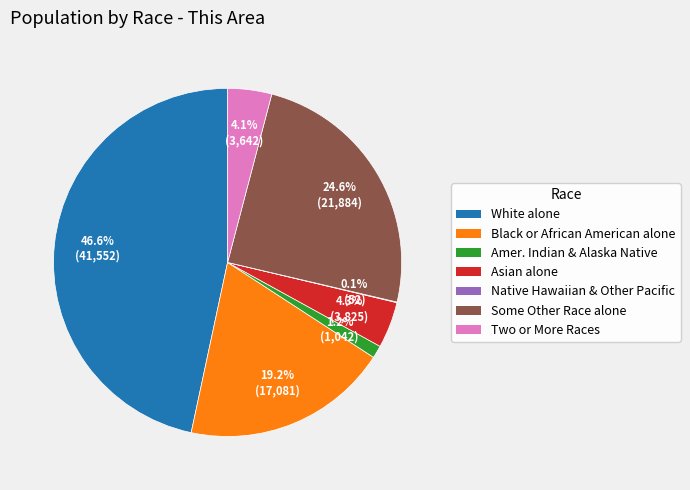

Is there any slice that represents more than half of the pie?

No